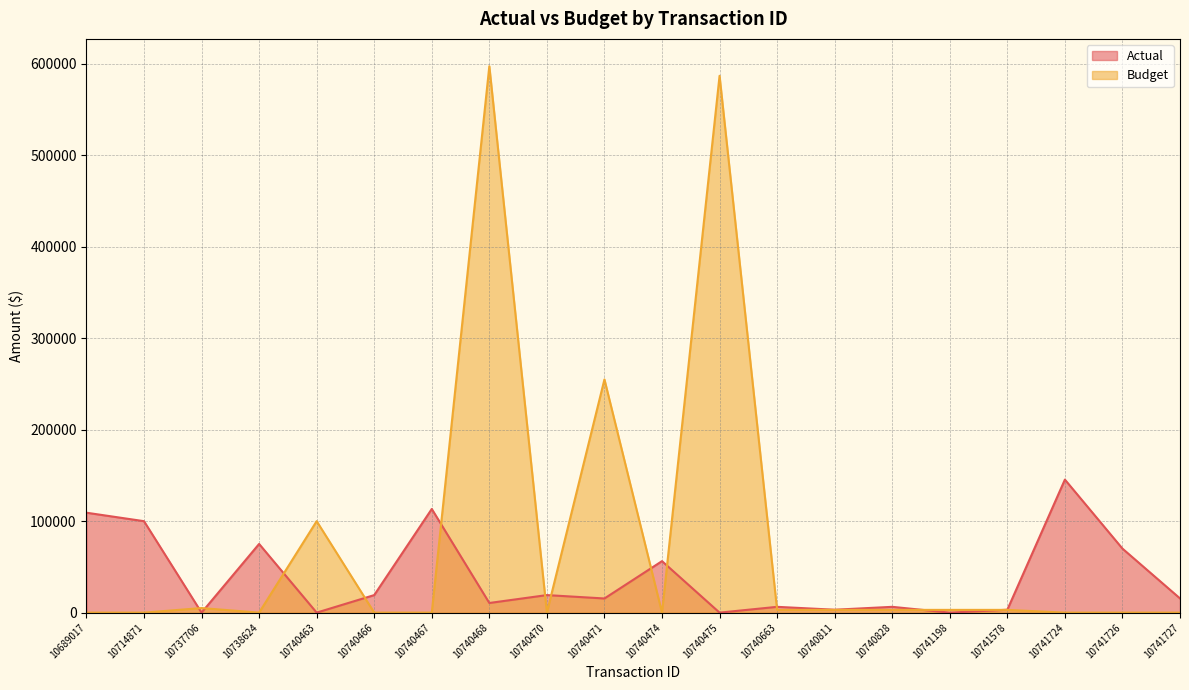

What are all the series names shown in the legend?

Actual, Budget